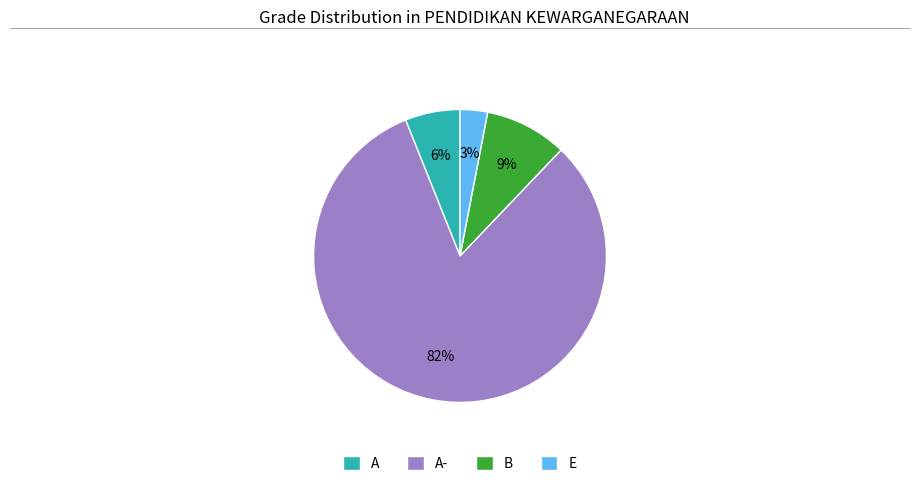

Which has a higher value, A- or B?

A-